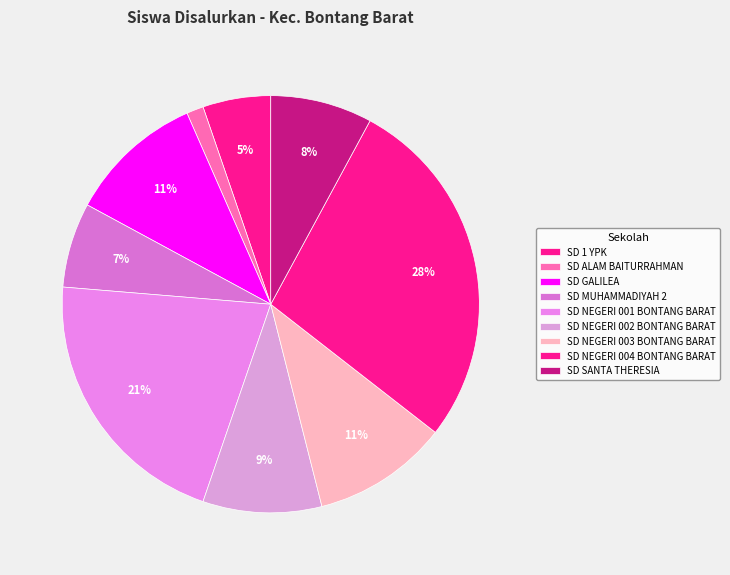

True or false: SD ALAM BAITURRAHMAN accounts for 1% of the total.

True